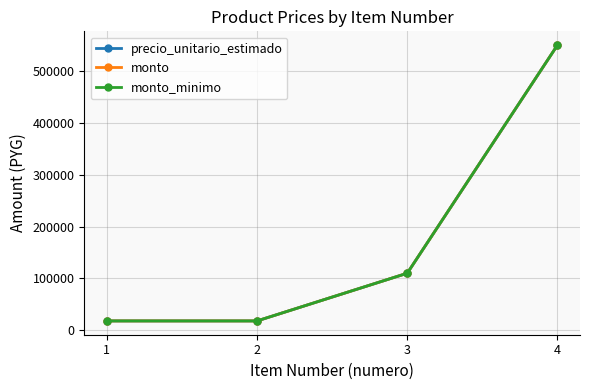

Which series has the widest spread of values?

precio_unitario_estimado